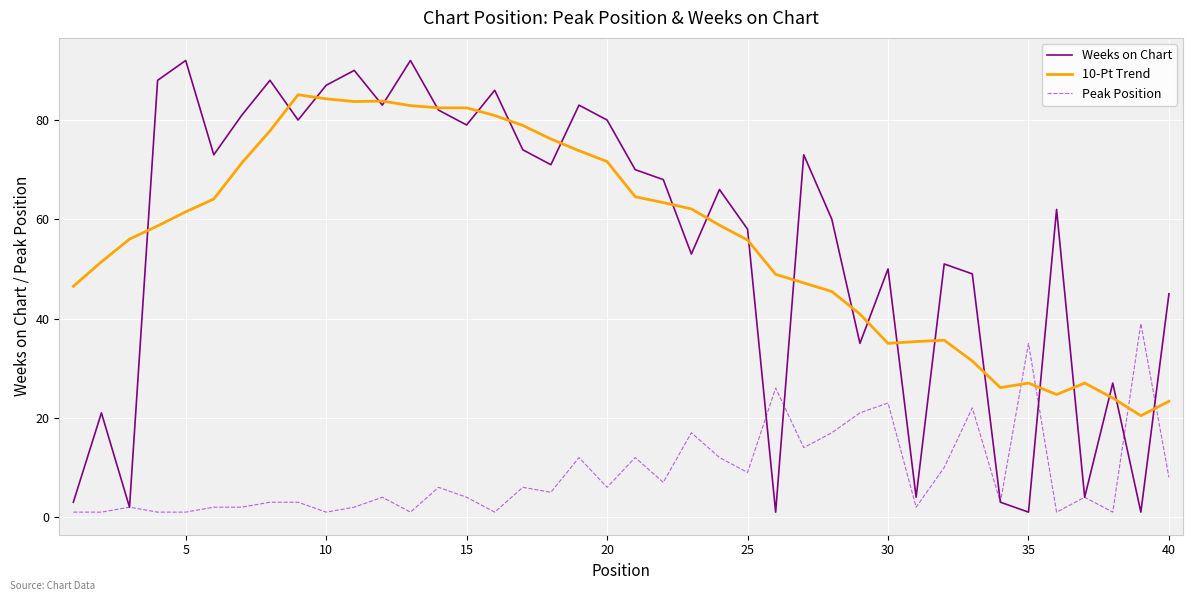

Rank the series by their maximum value, from highest to lowest.

Weeks on Chart, 10-Pt Trend, Peak Position